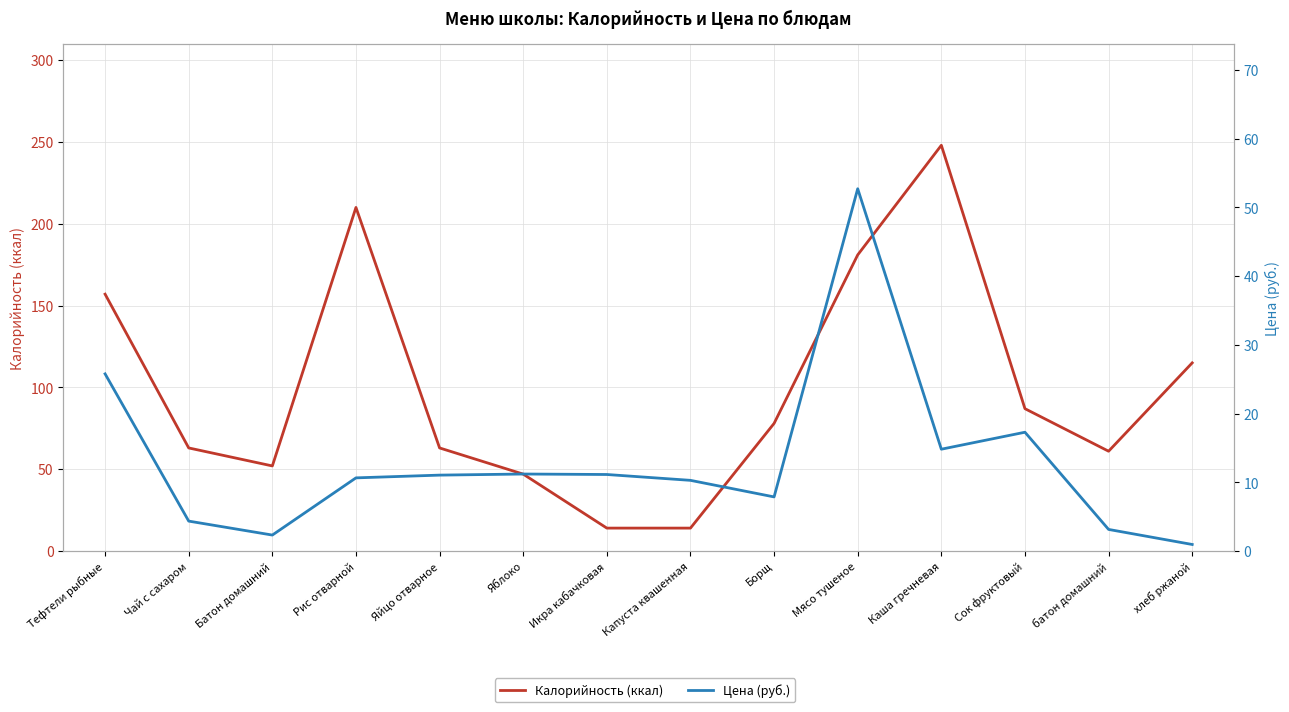

What position from the right is Яйцо отварное?

10